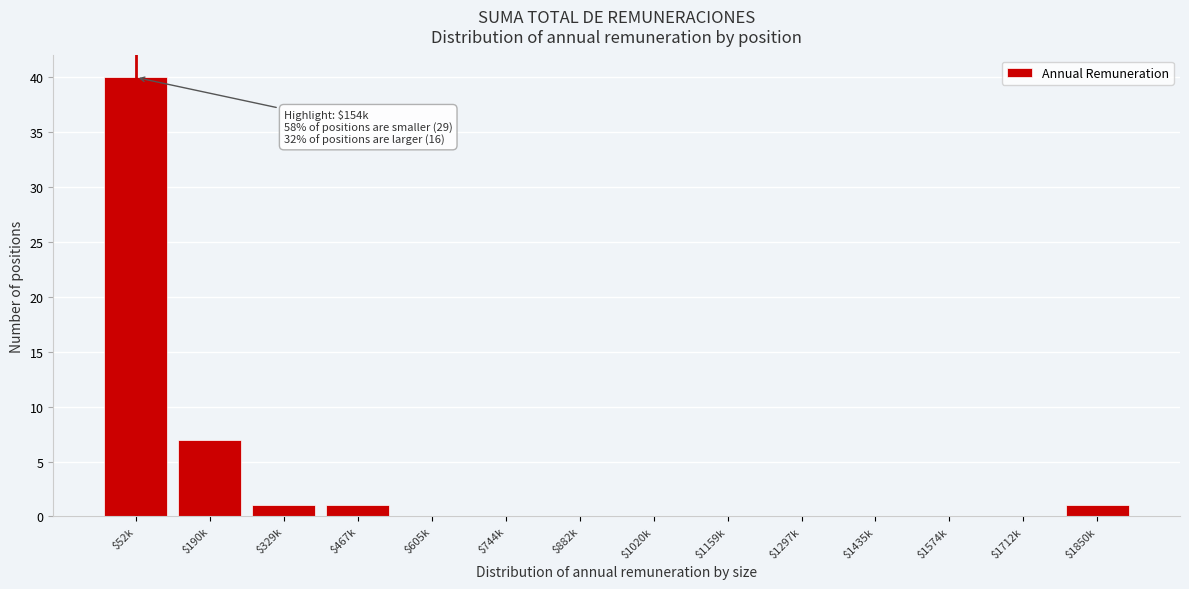

True or false: the data shows 0 at $882k.

True